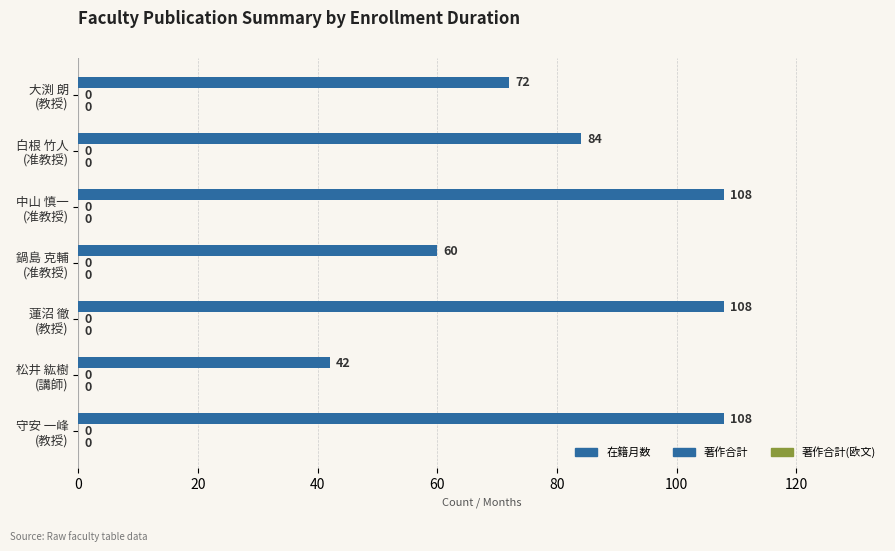

How many bars are there in total?

7